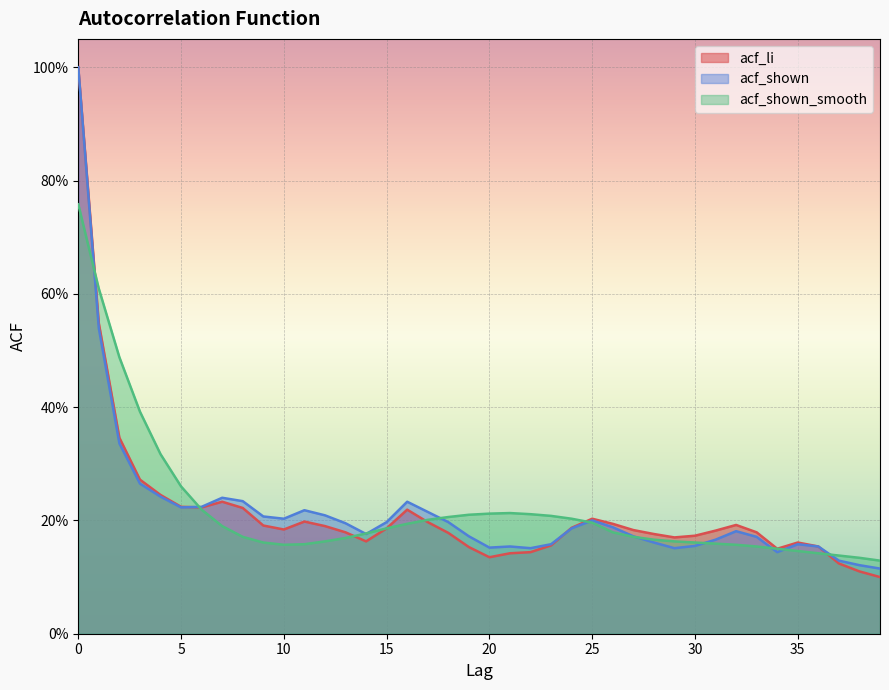

What is the average value of the acf_li series?

0.2